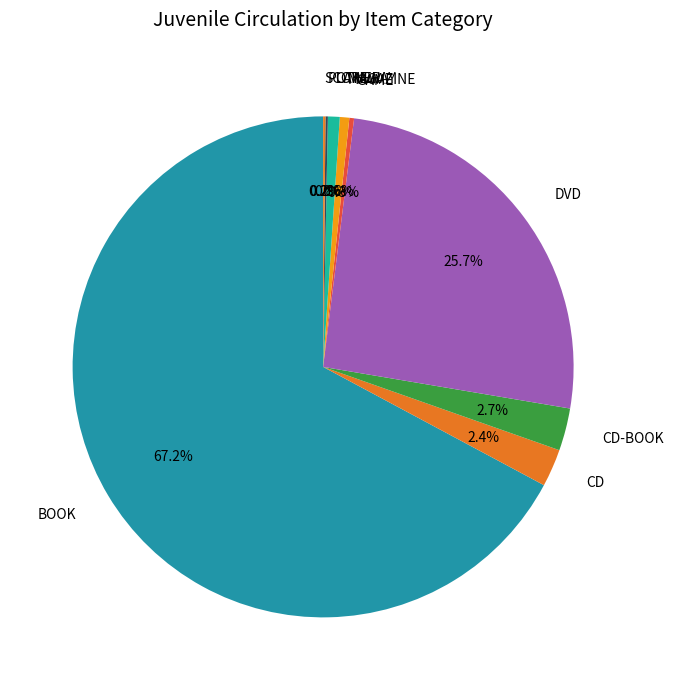

Approximately how many times larger is the value at DVD compared to BOOK?

0.4